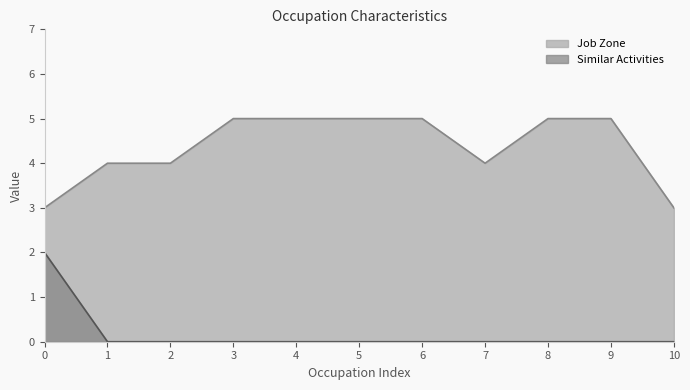

True or false: Similar Activities has more than 1 interior local peaks.

False